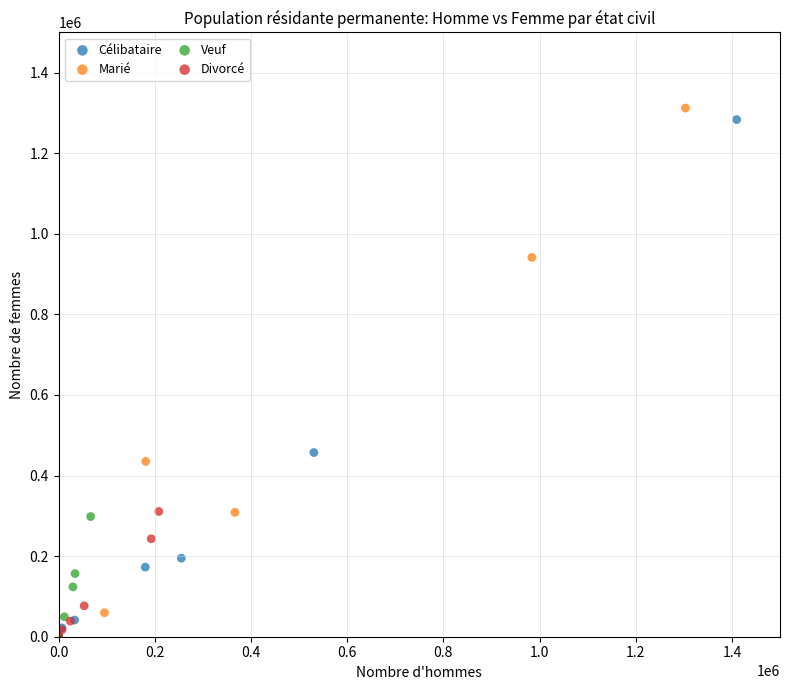

Which series has the widest spread of Y values?

Marié